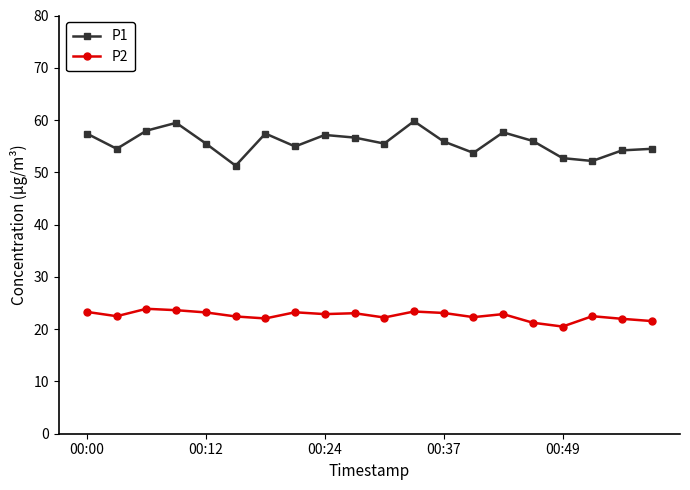

True or false: P1 and P2 intersect in this chart.

False